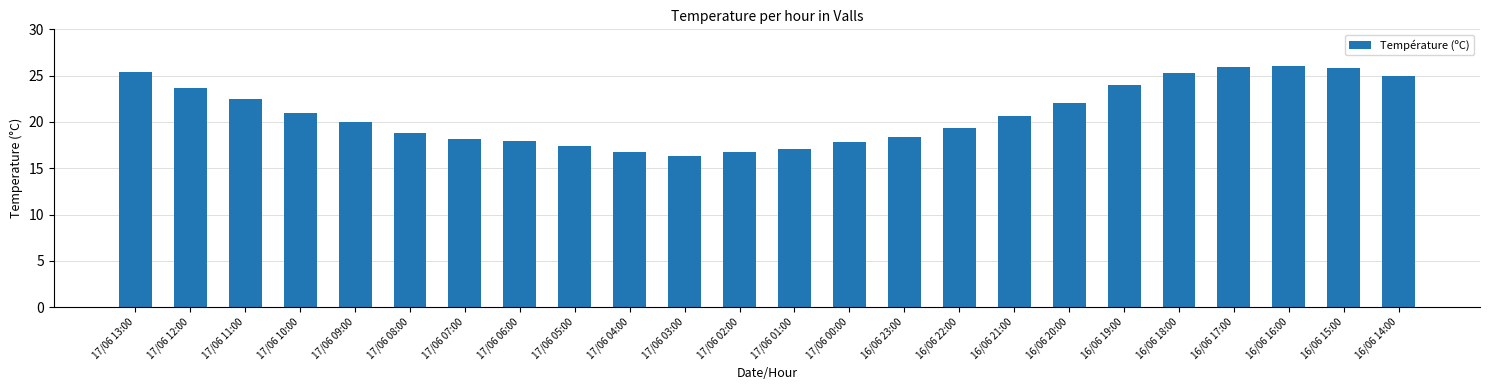

Read the value at 17/06 02:00.

16.7